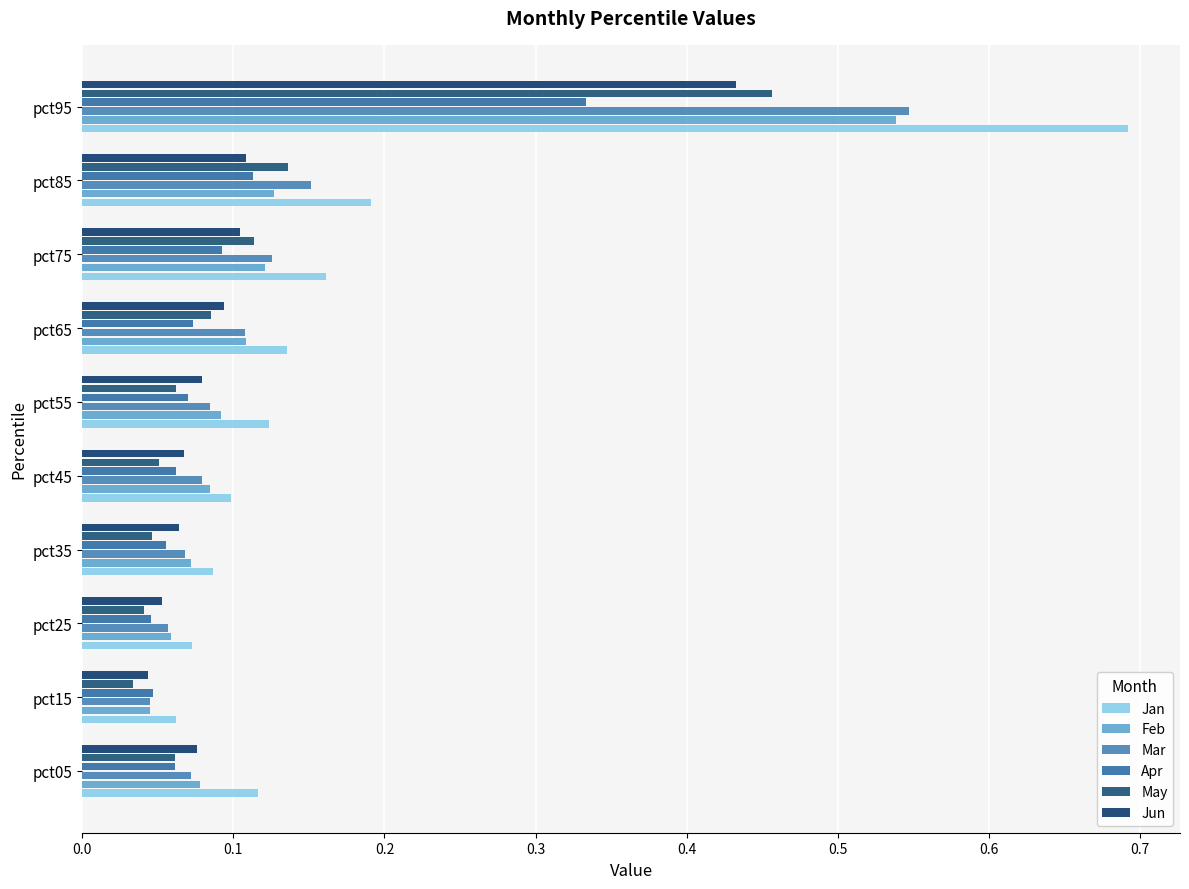

Rank the series by their maximum value, from highest to lowest.

Jan, Mar, Feb, May, Jun, Apr